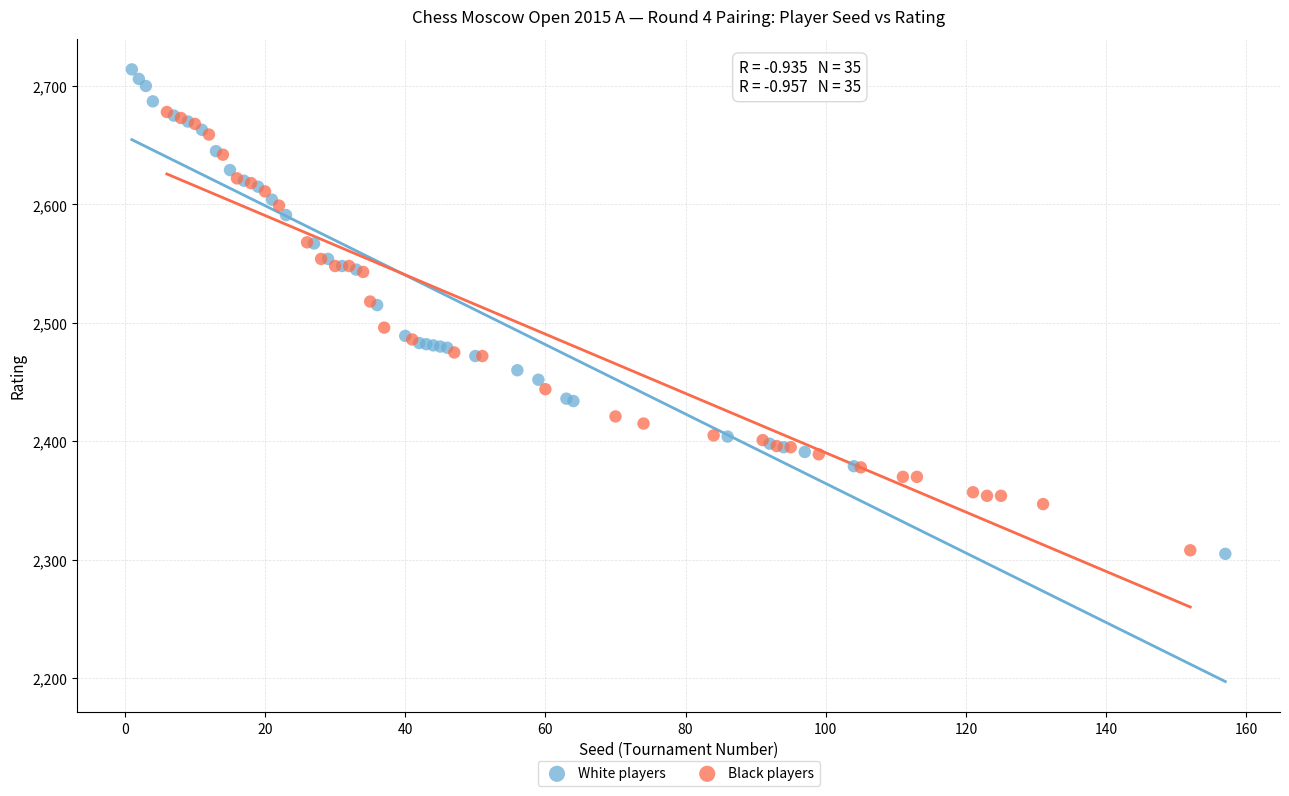

Which series contains the highest Y value?

White players